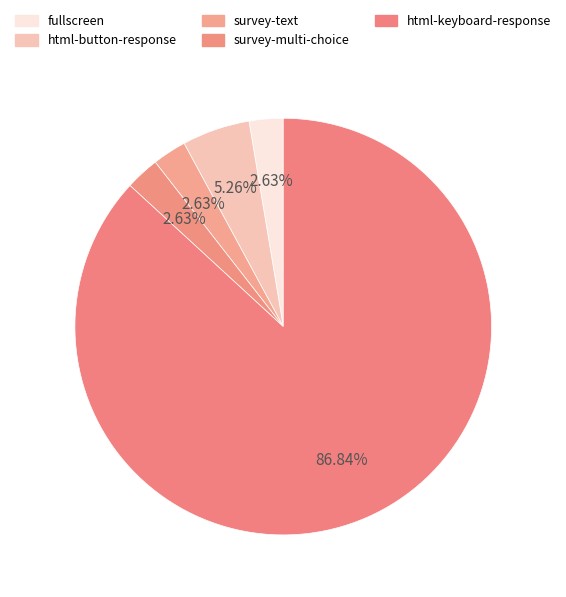

What percentage is the html-keyboard-response slice, to the nearest percent?

87%